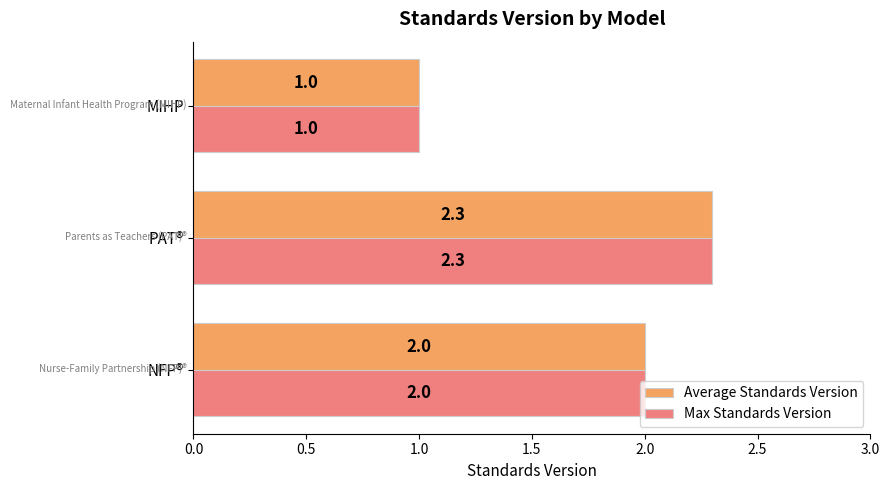

What is the minimum value for Average Standards Version?

1.0